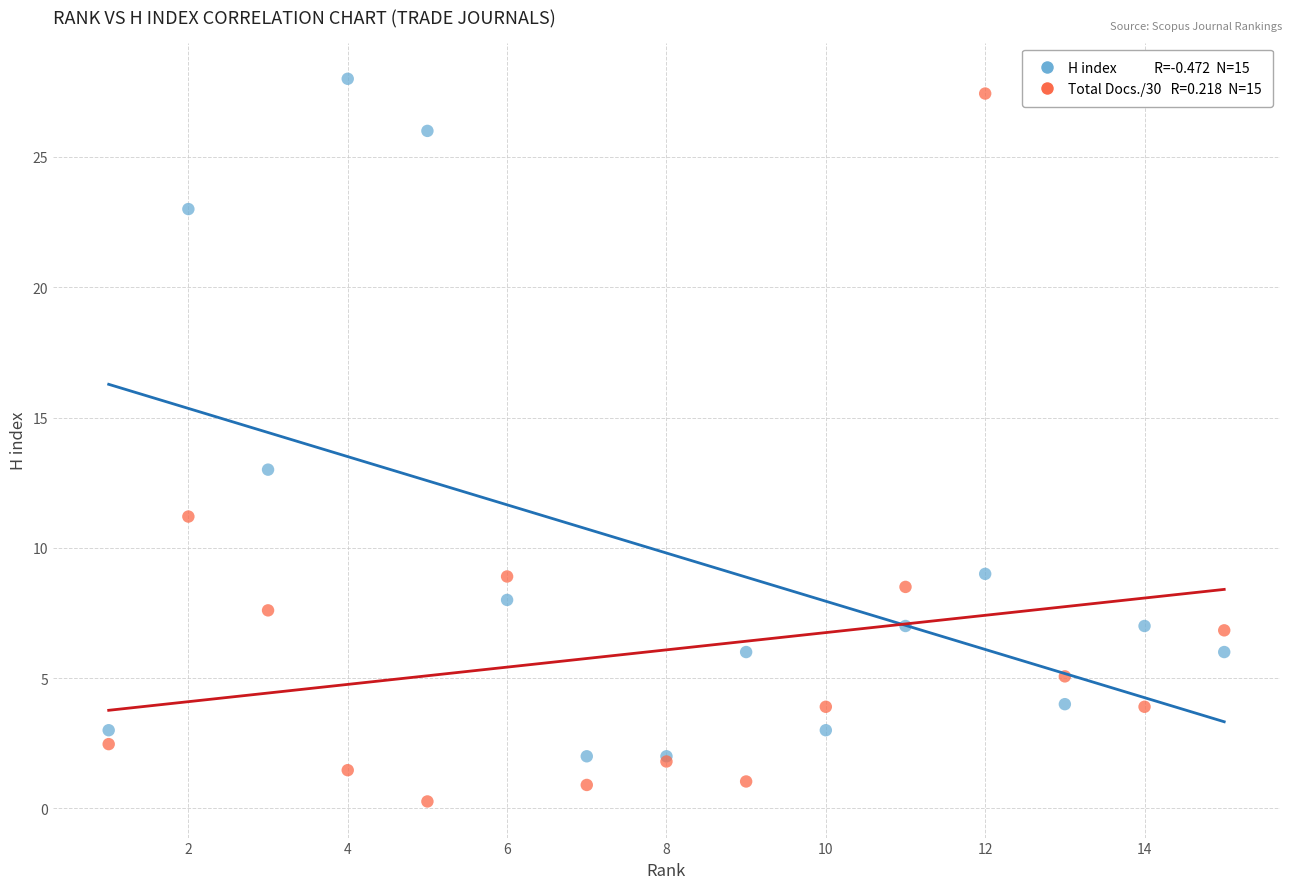

Across all series, what Y value is closest to 14?

13.0